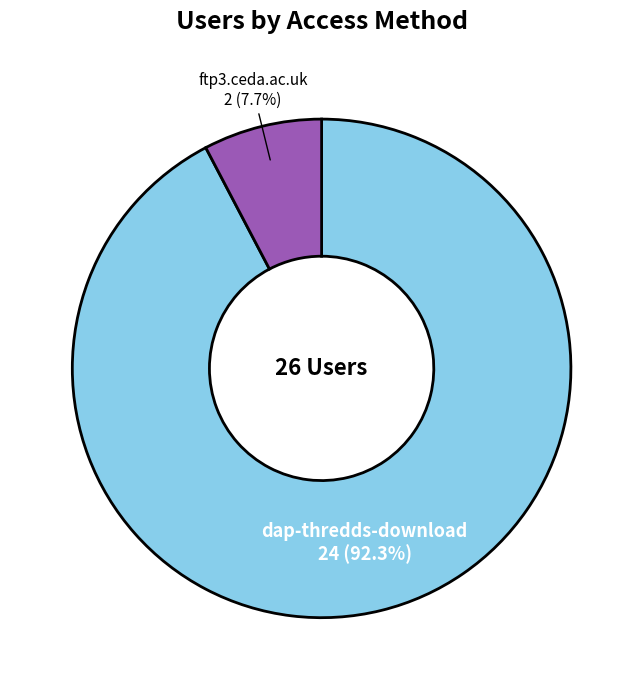

Which has a higher value, dap-thredds-download or ftp3.ceda.ac.uk?

dap-thredds-download